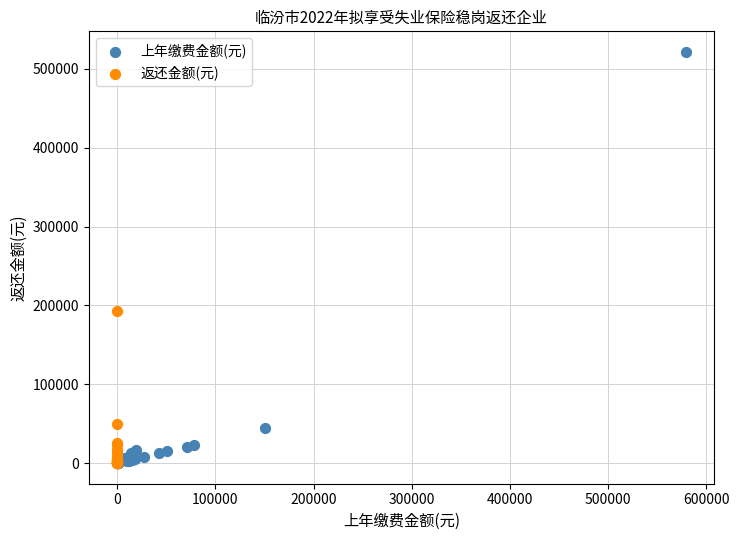

Which series reaches the maximum Y coordinate?

上年缴费金额(元)